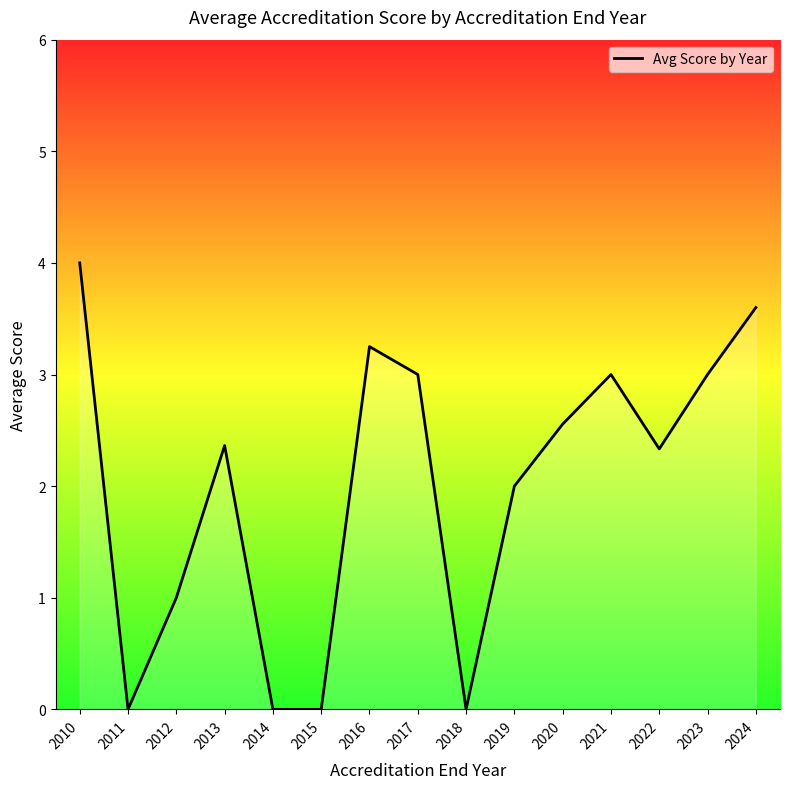

The value at 2013 is 2.4. True or false?

True